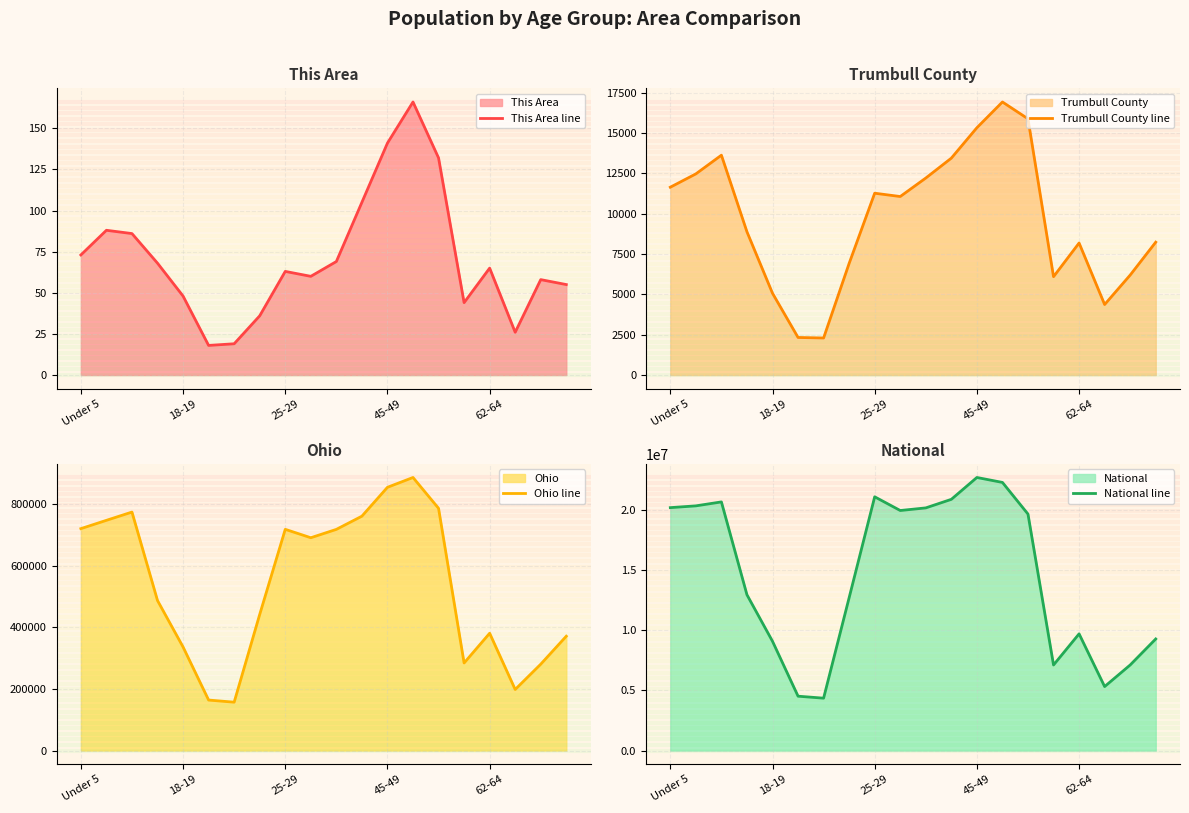

What position from the left is 14?

15